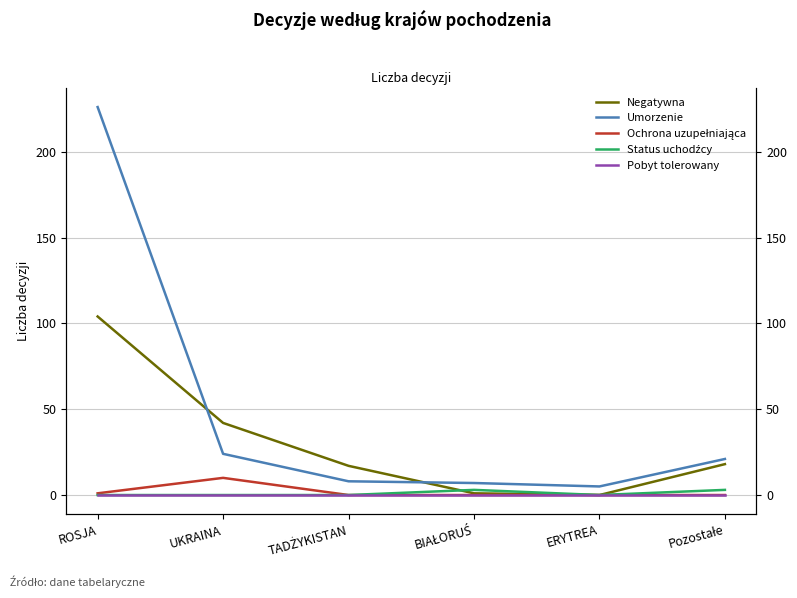

How many values in the Negatywna series are below 18?

3